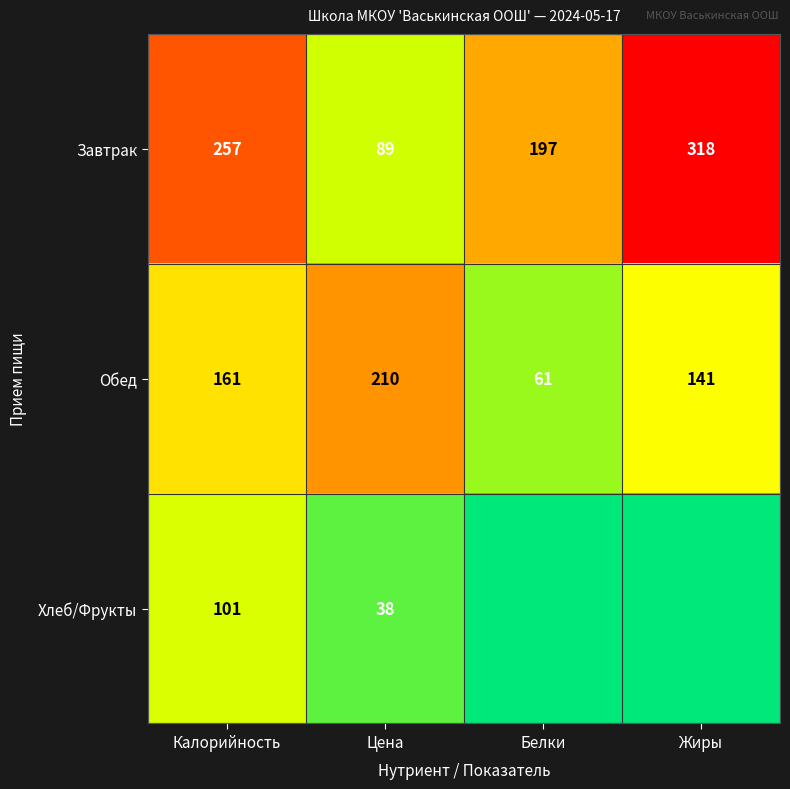

What is the difference between the Завтрак values at Калорийность and Цена?

168